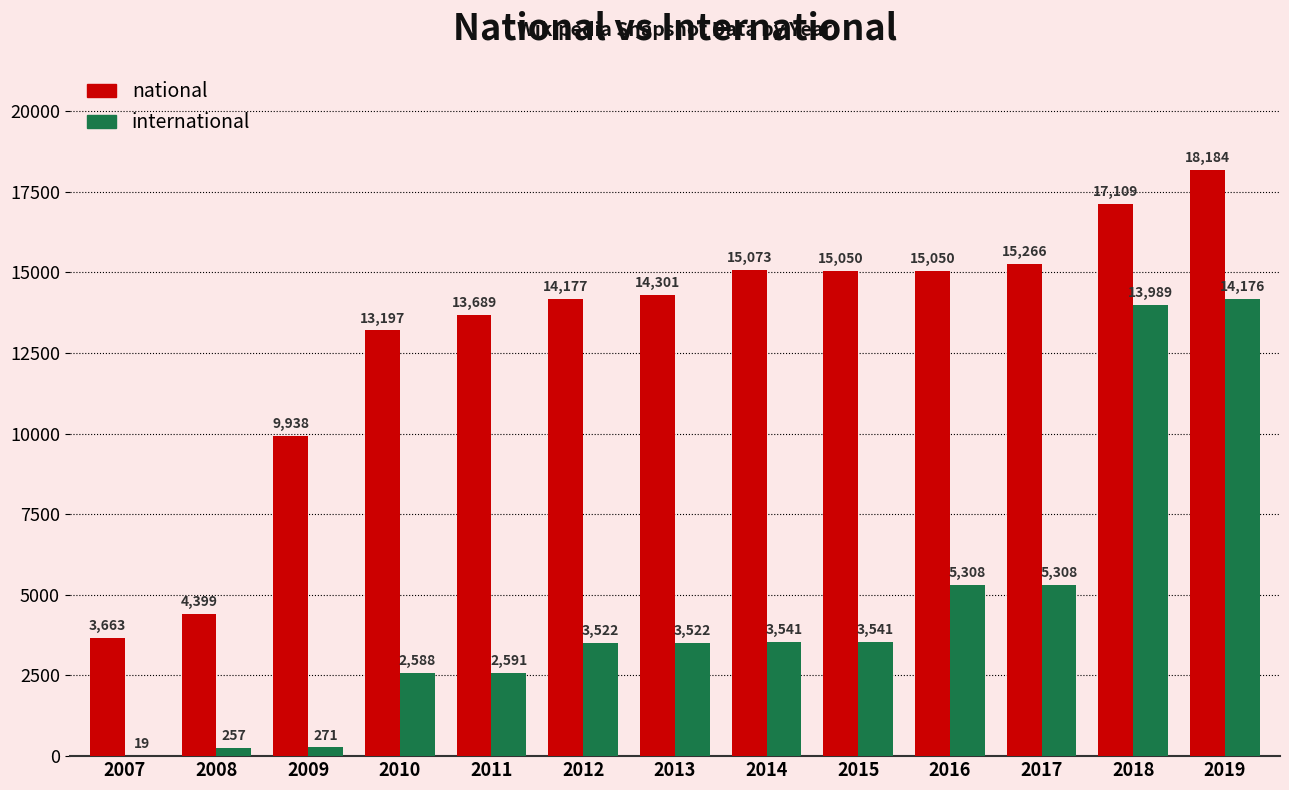

What value does the national series have at 2007, to the nearest 10?

3660